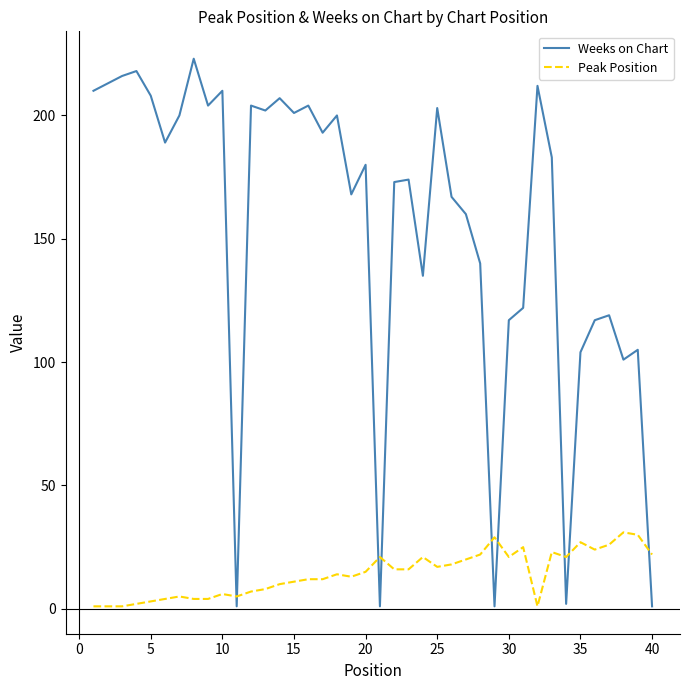

What is the highest value of the Weeks on Chart series?

223